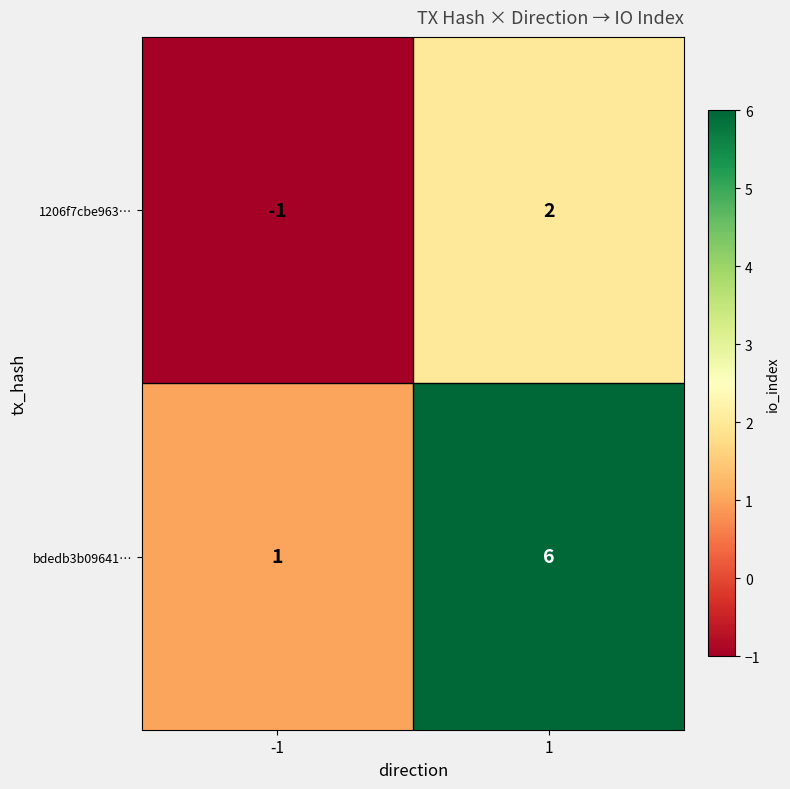

Reading left to right, what are all the values shown in this chart?

1206f7cbe963…: -1=-1	1=2
bdedb3b09641…: -1=1	1=6